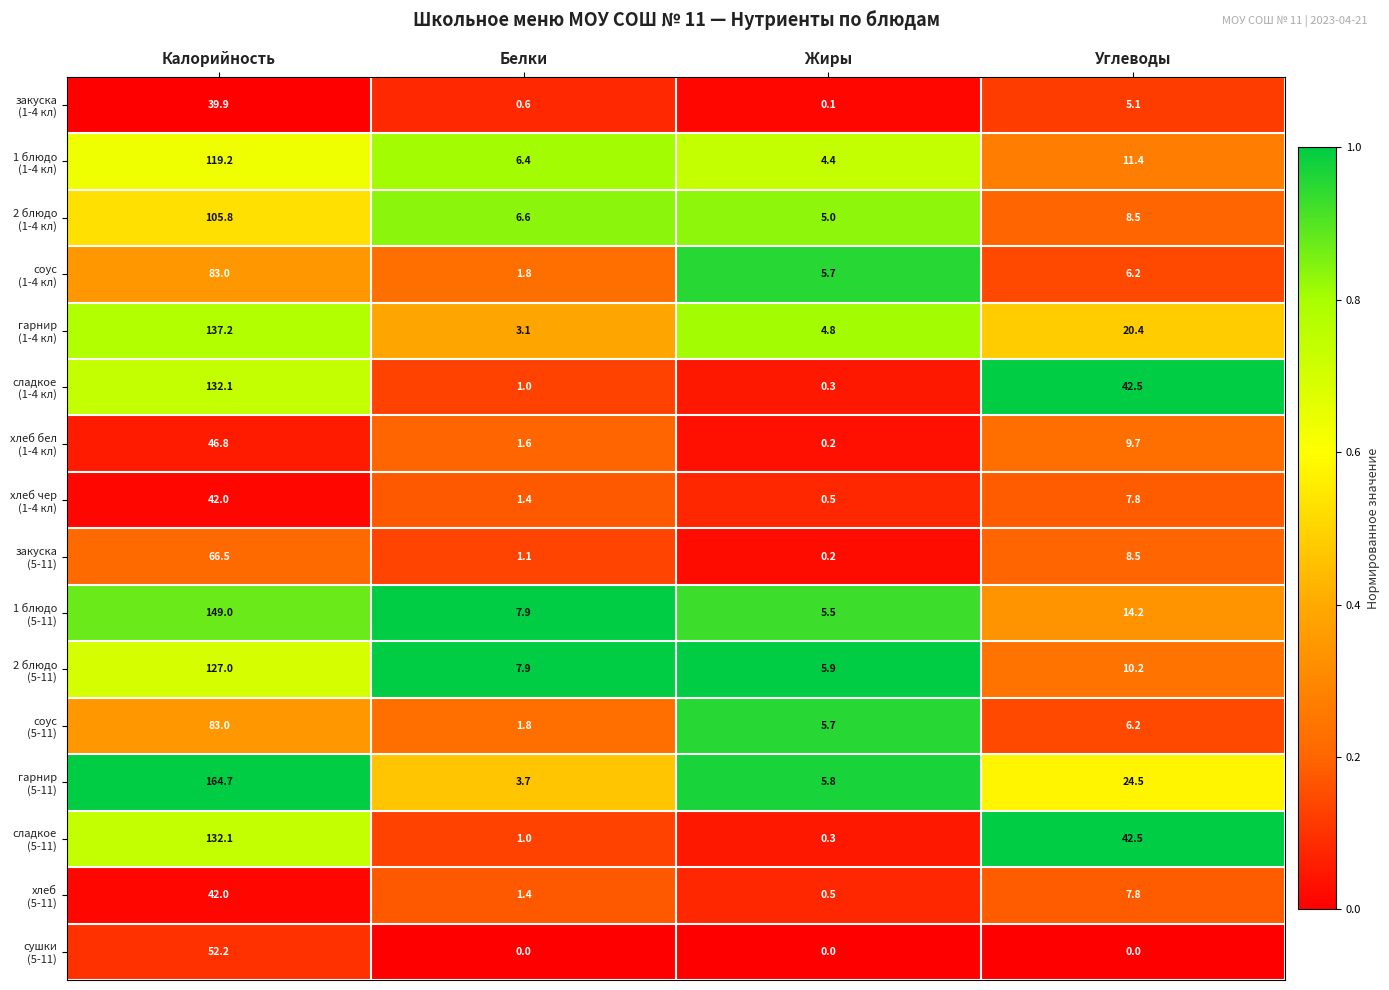

What is the difference between the highest and lowest values at Калорийность?

124.8